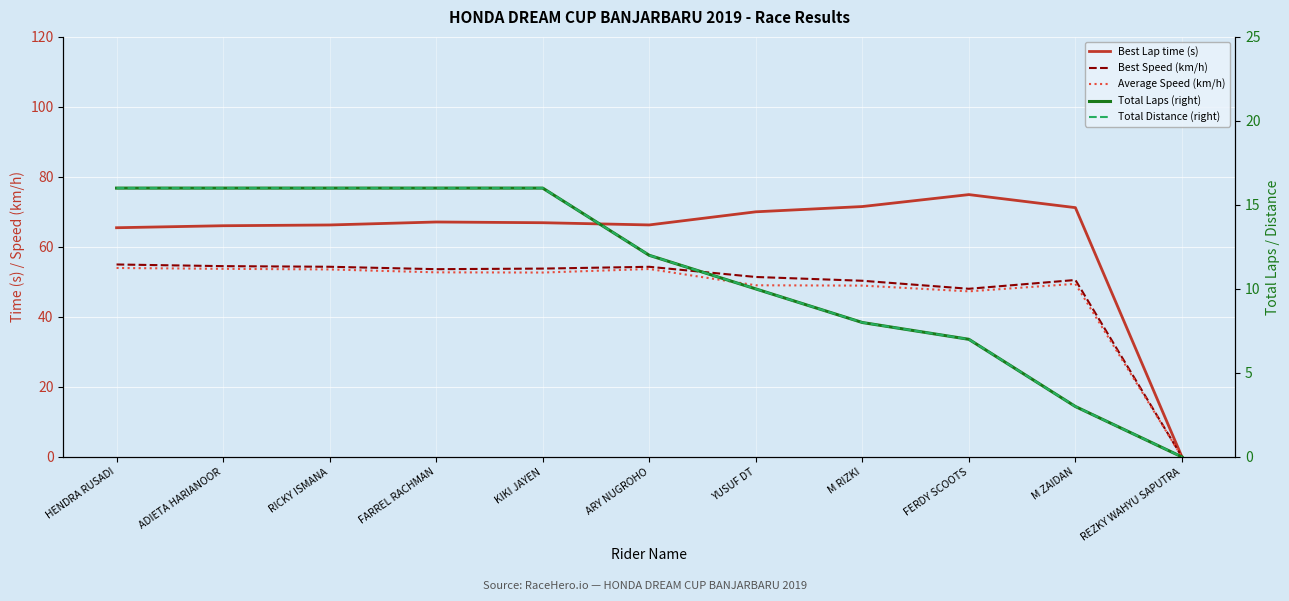

What is the difference between the highest and lowest values at YUSUF DT?

60.0